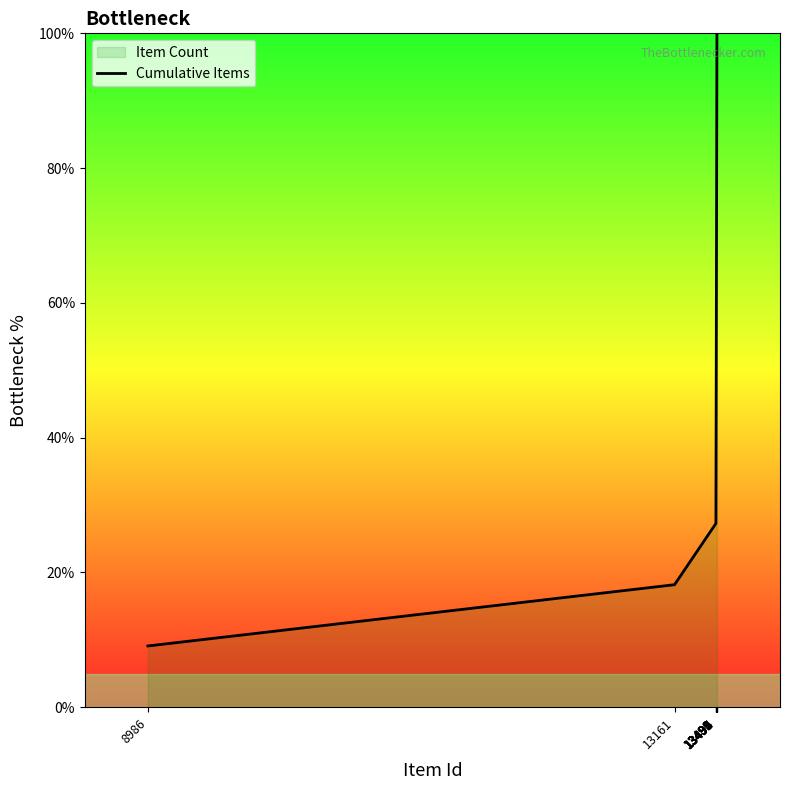

List the labels in order of value, smallest first.

8986, 13161, 13489, 13490, 13491, 13492, 13493, 13494, 13495, 13496, 13497